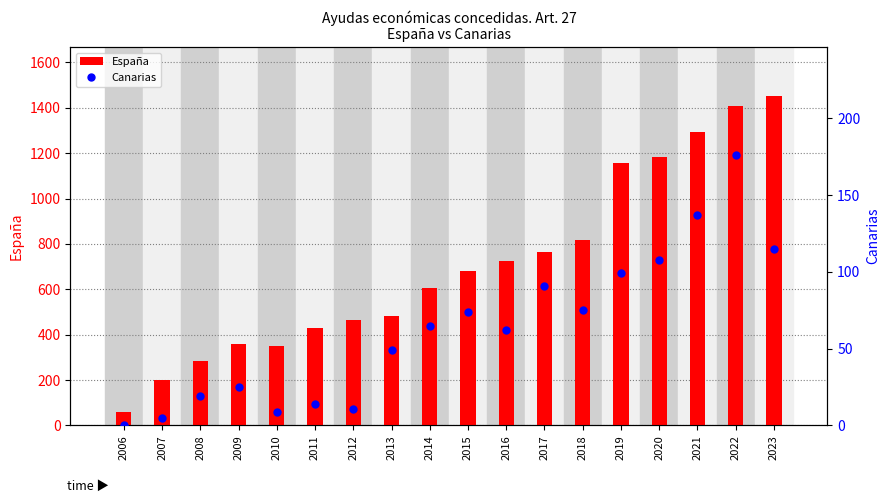

How many data points does each series have?

18